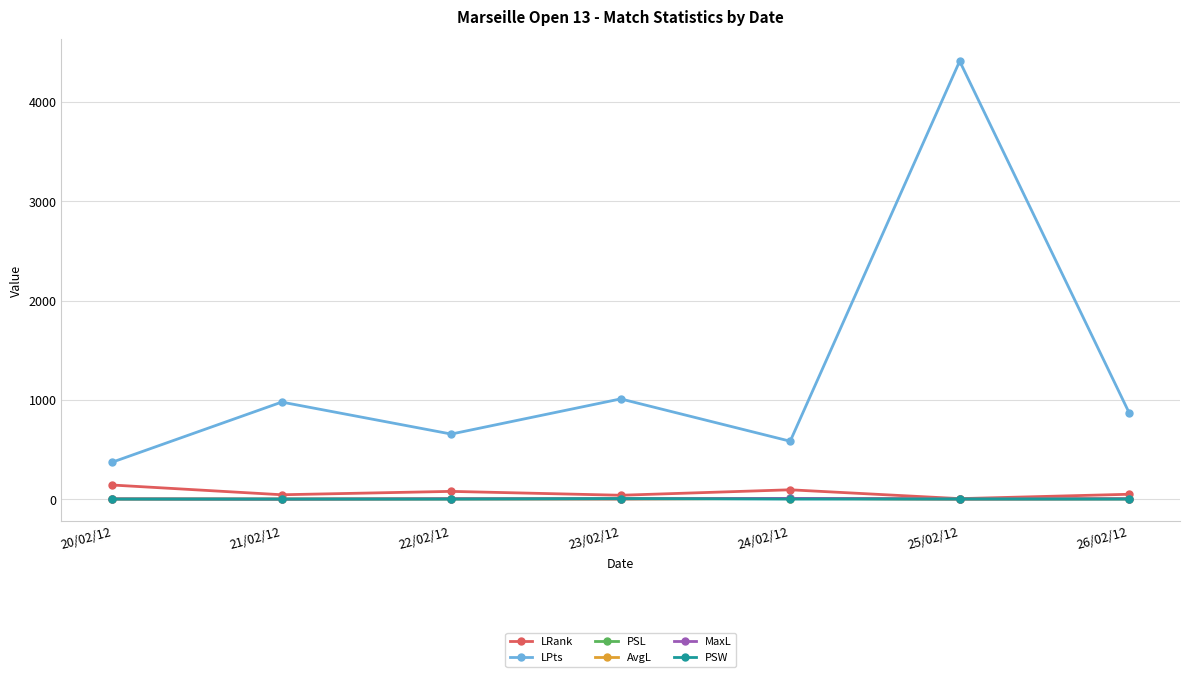

Where is the first local minimum for LPts?

22/02/12